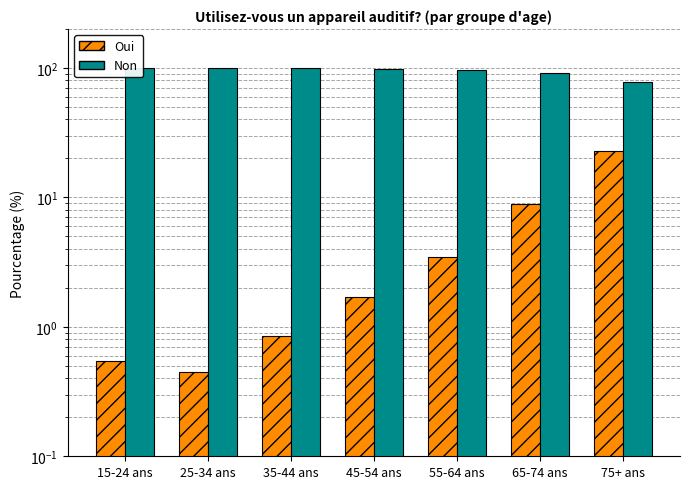

At which label does Oui first exceed 1?

45-54 ans